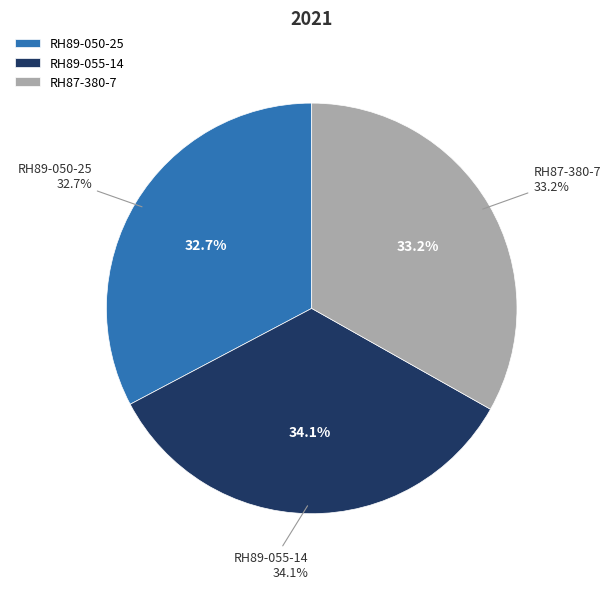

Rank the categories by value from highest to lowest.

RH89-055-14, RH87-380-7, RH89-050-25